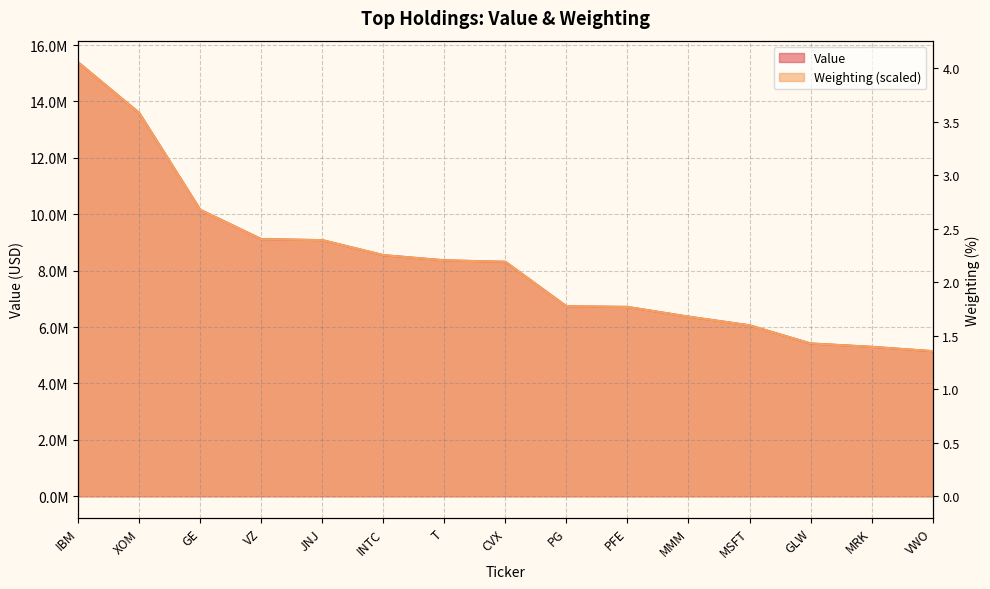

At which label does Value reach its peak?

IBM